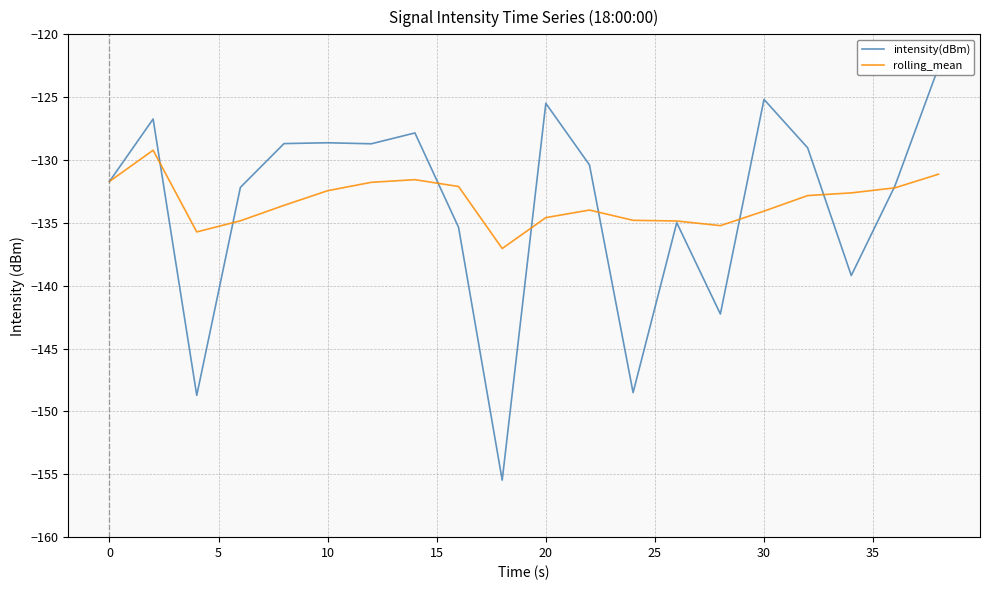

What is the sum of all intensity(dBm) values?

-2673.7